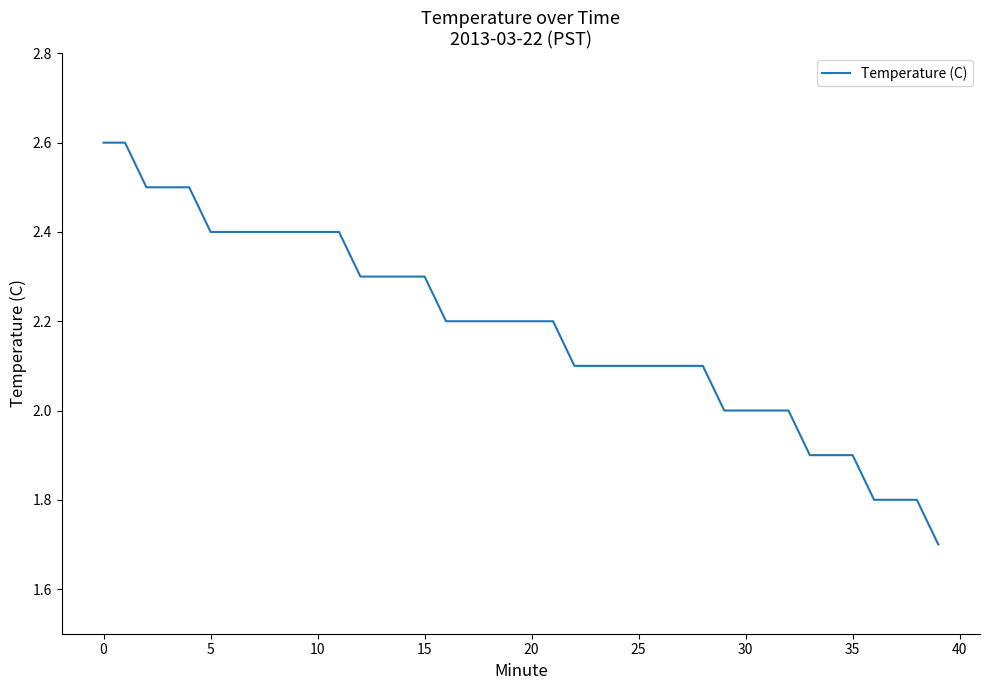

What is the difference between the maximum and minimum values?

0.9